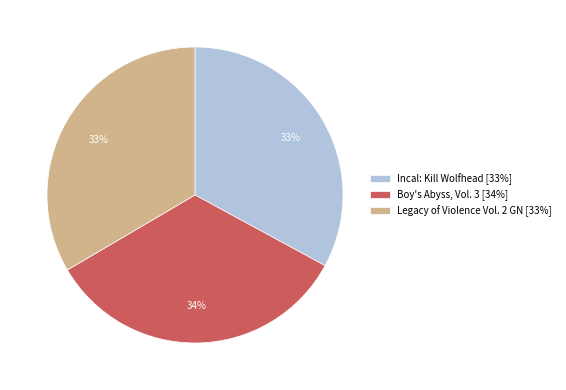

Count the number of slices in the pie.

3